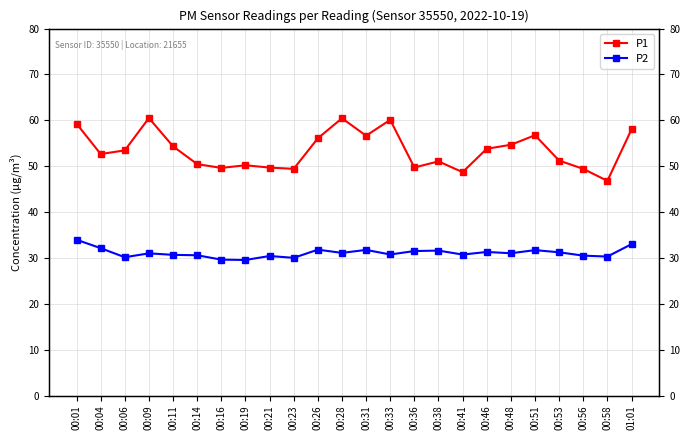

True or false: P2 has more than 2 interior local peaks.

True